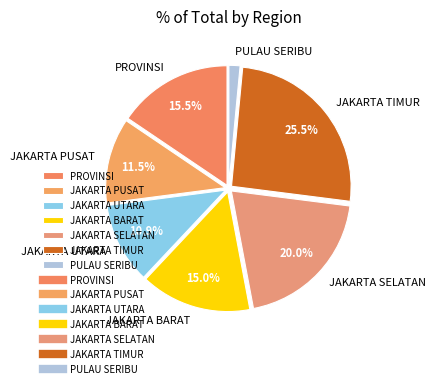

Is there any slice that represents more than half of the pie?

No